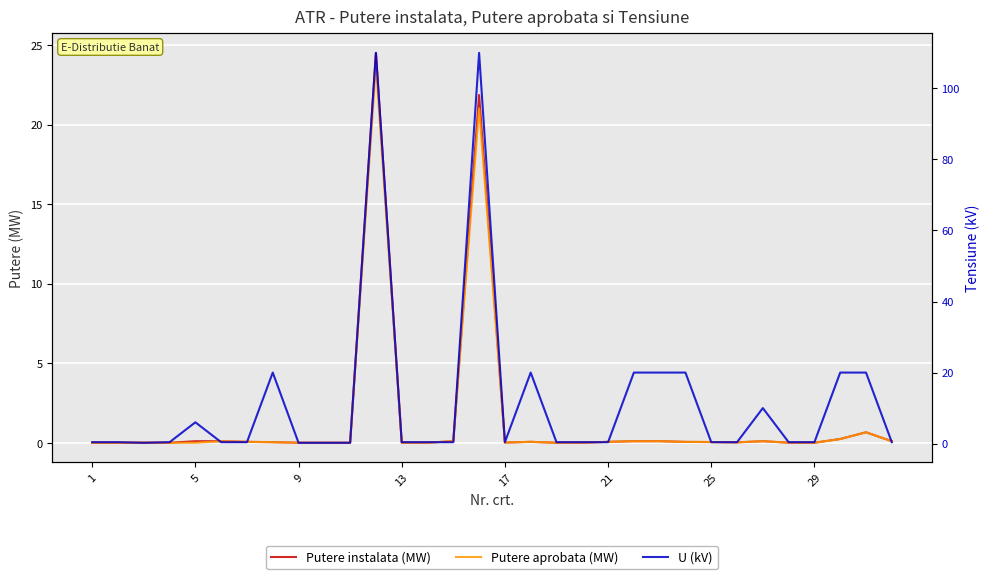

Is this an area chart (filled region under the line)?

No